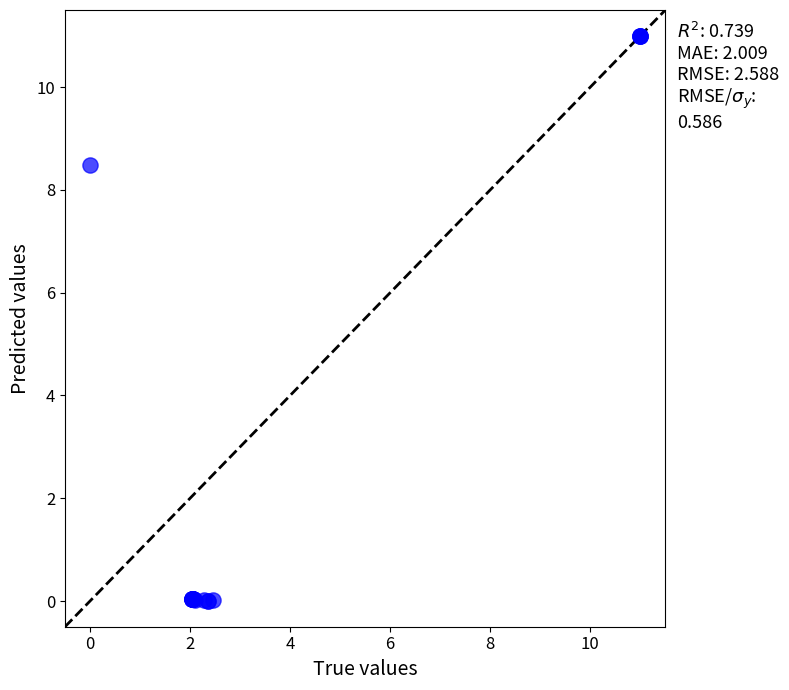

What Y value in the scatter plot is closest to 5?

8.5